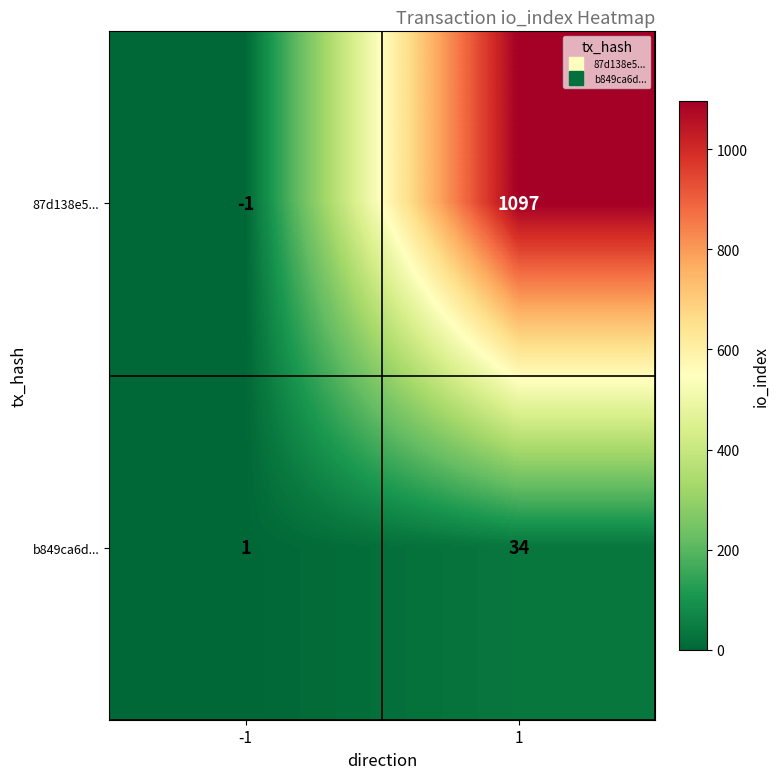

Reading right to left, extract all data points from this chart.

87d138e5...: 1097	-1
b849ca6d...: 34	1